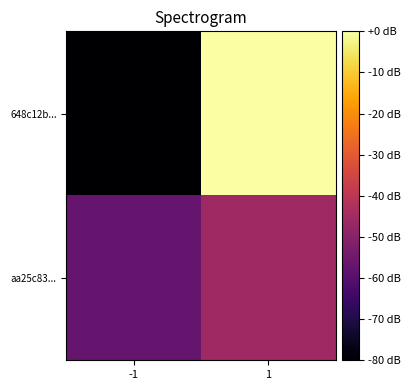

What is the total value across all series at -1?

-137.1